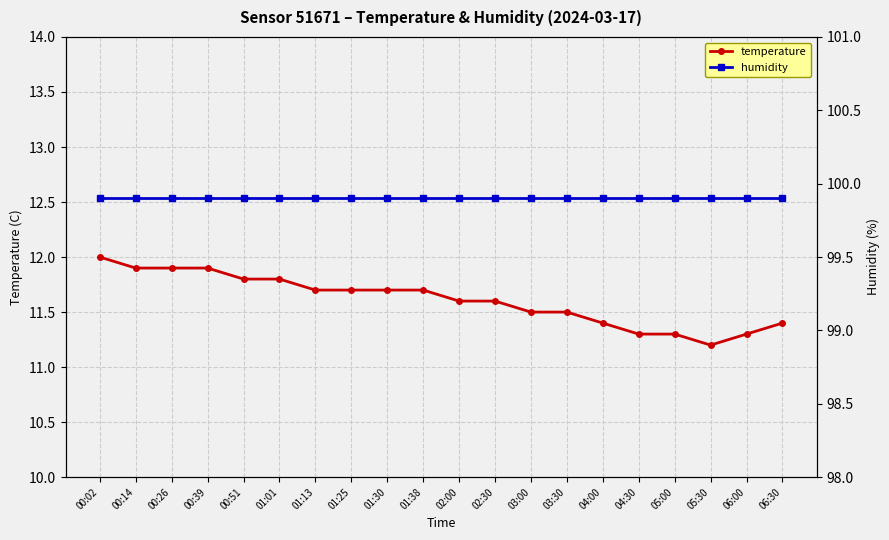

What is the total value across all series at 04:00?

111.3